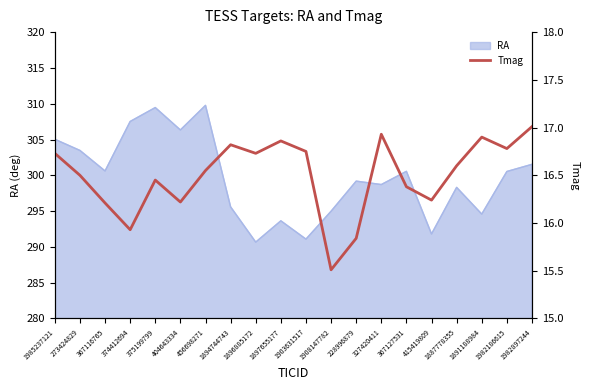

At which label does RA first exceed 300?

1985237121